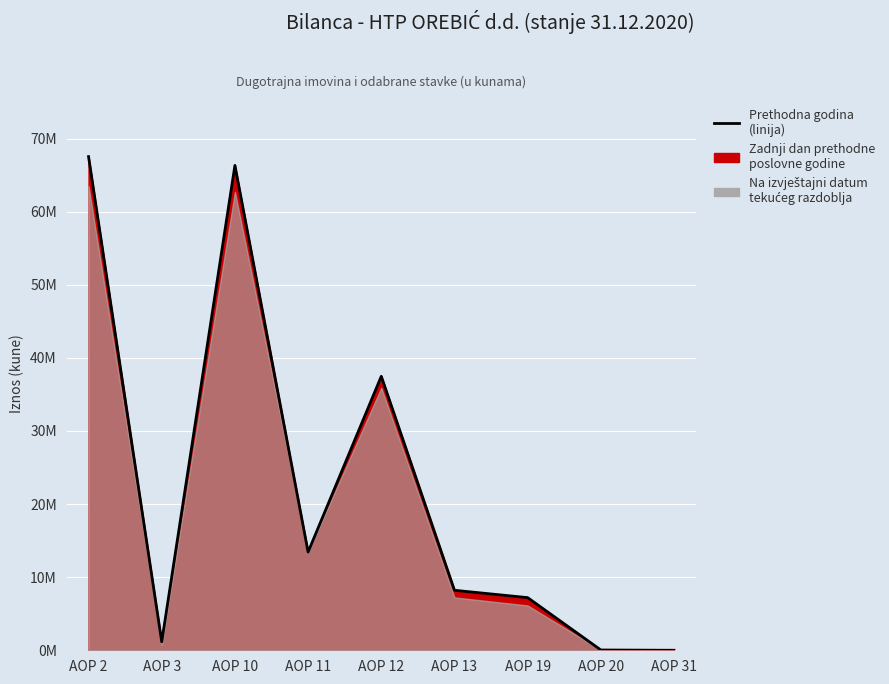

Is it true that the value at AOP 31 is 0?

True